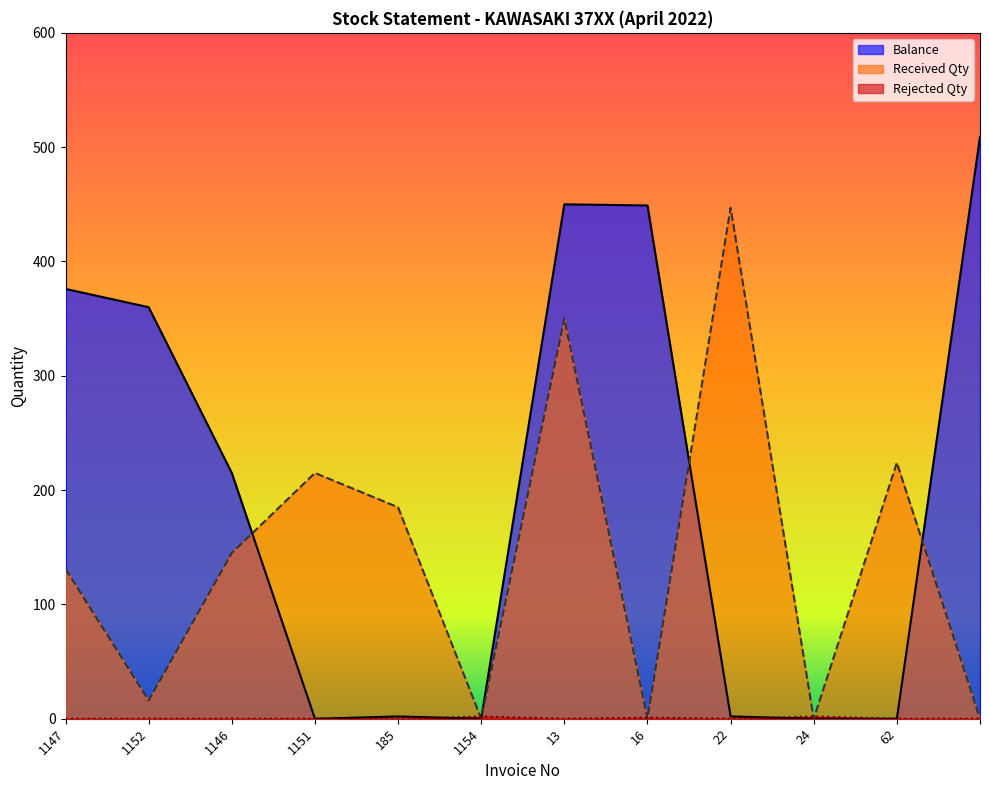

After their last crossing, which series has the higher values: Received Qty or Rejected Qty?

Received Qty